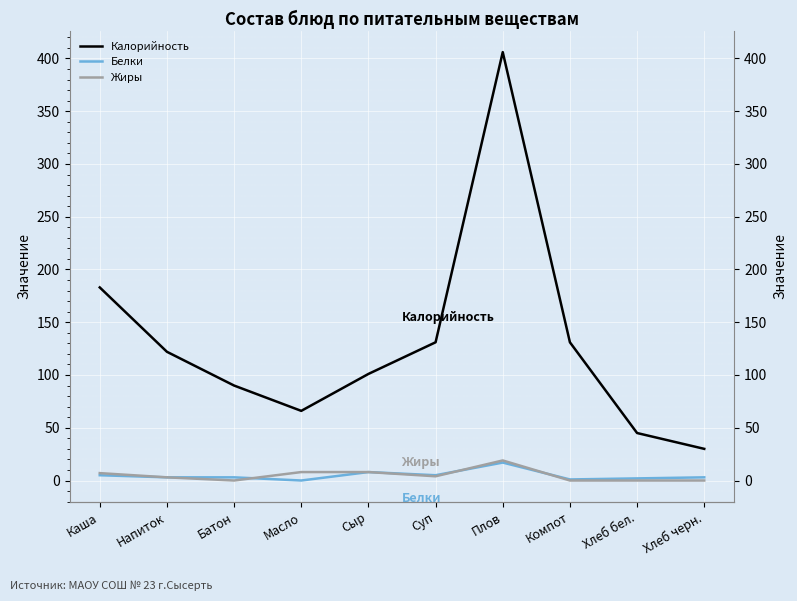

Reading right to left, transcribe all the data shown in this chart.

Калорийность: 30	45	131	406	131	101	66	90	122	183
Белки: 3	2	1	17	5	8	0	3	3	5
Жиры: 0	0	0	19	4	8	8	0	3	7